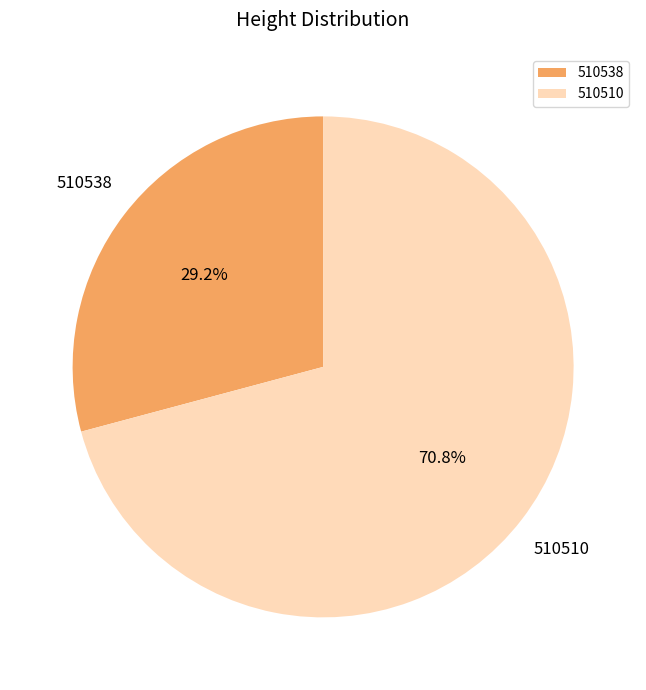

Rank the categories by value from highest to lowest.

510510, 510538